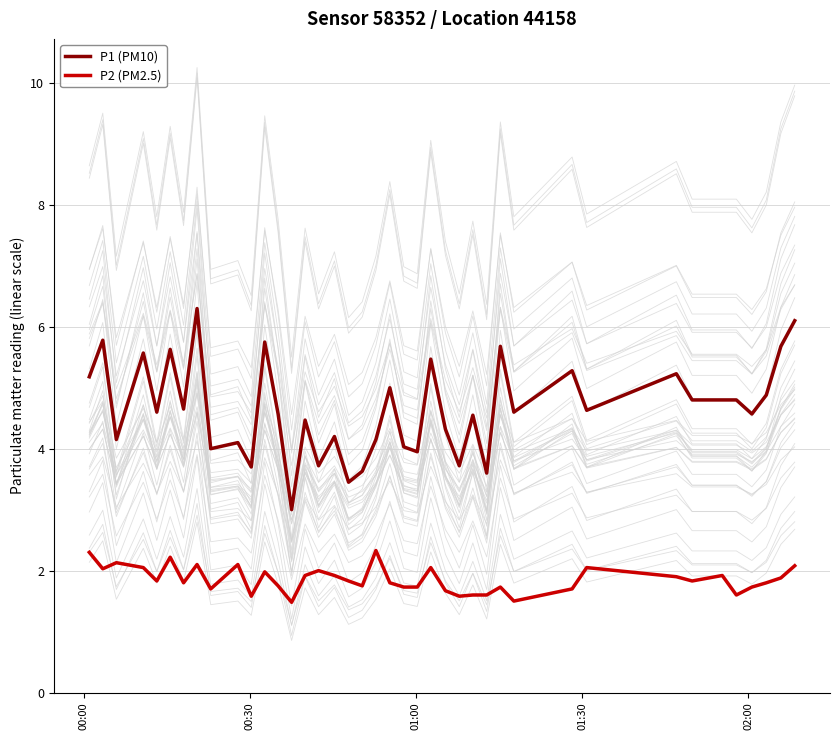

Does the chart display data point markers on the line(s)?

No